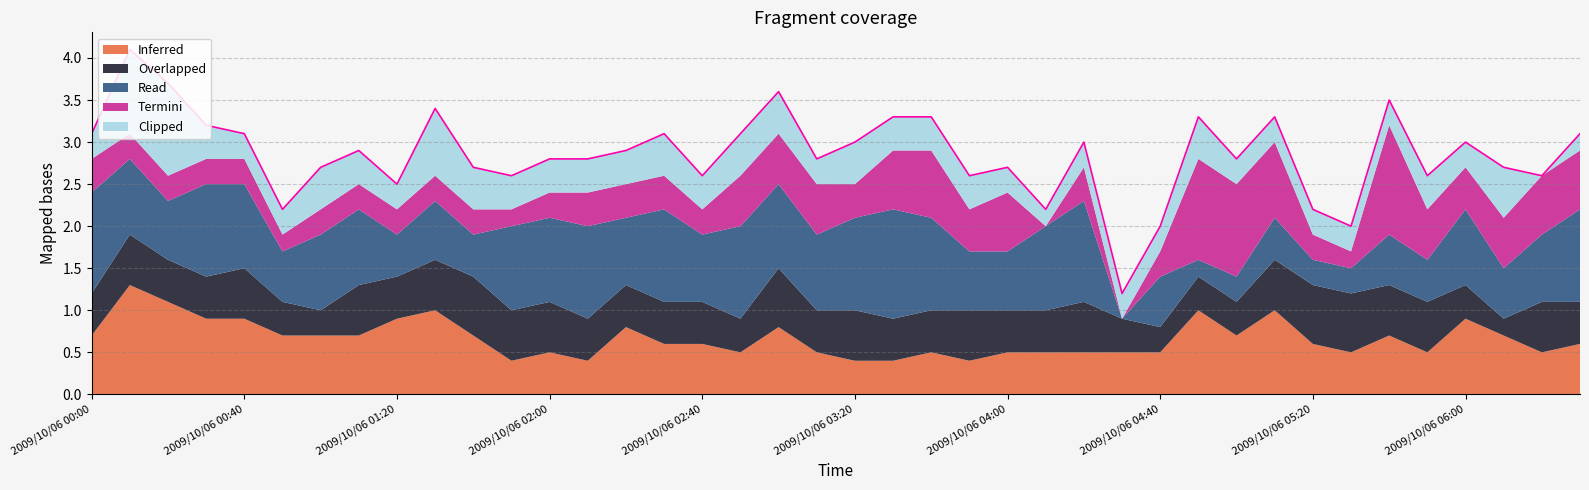

True or false: Inferred has a value of 0.2 at 2009/10/06 03:20.

False